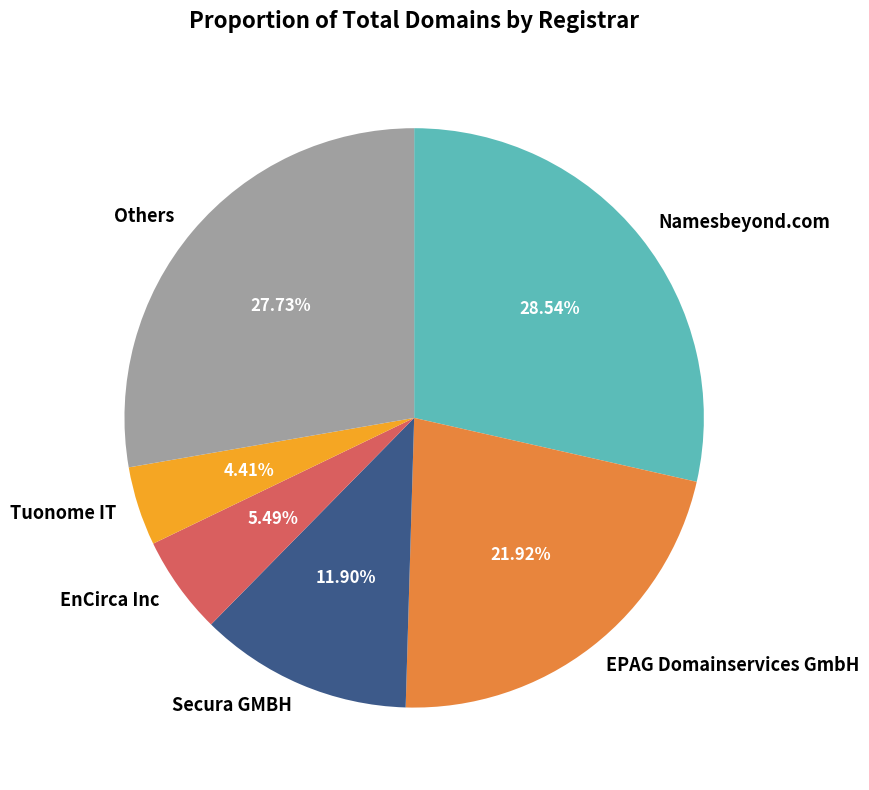

Is there a majority slice in this chart?

No